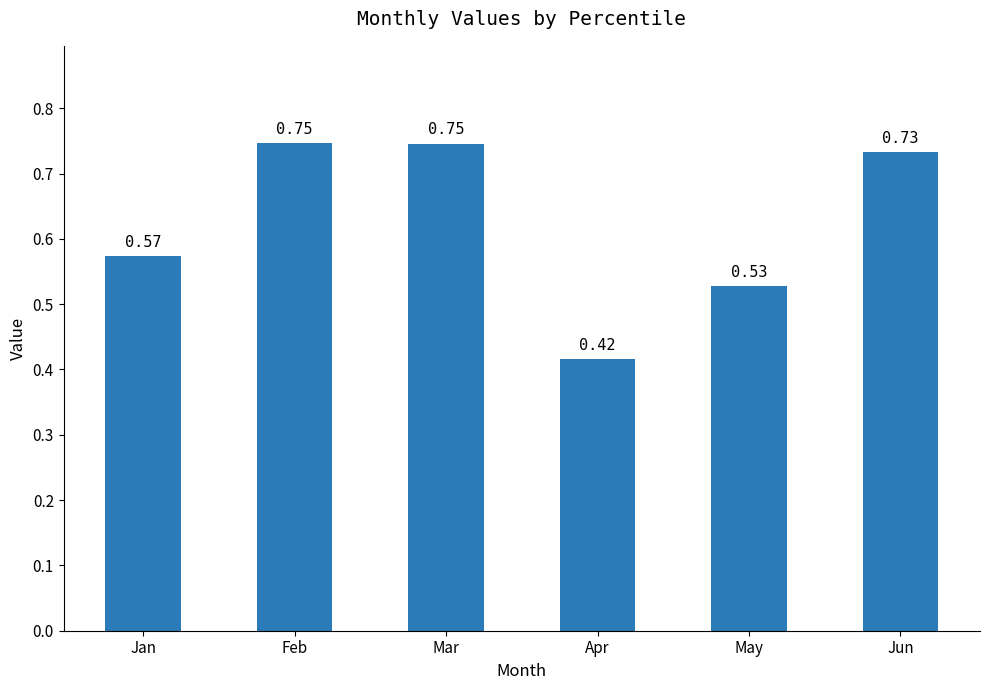

At which category does the chart reach its minimum across all series?

Apr